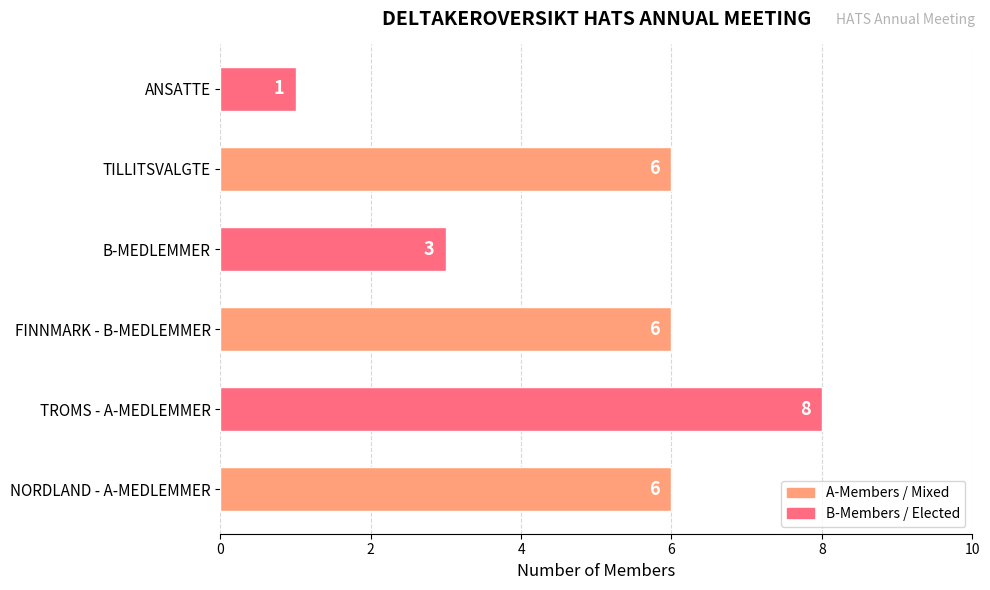

What is the sum of the values at TILLITSVALGTE and ANSATTE?

7